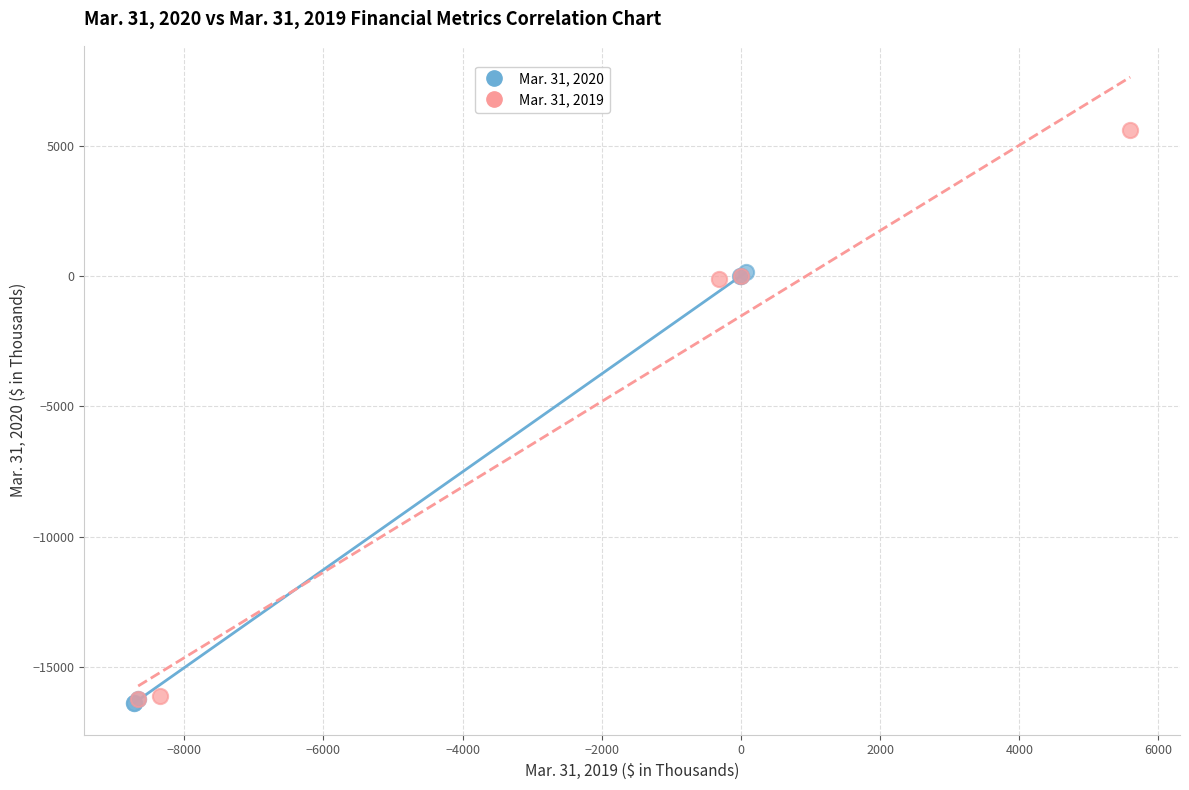

Which series has the widest spread of Y values?

Mar. 31, 2019